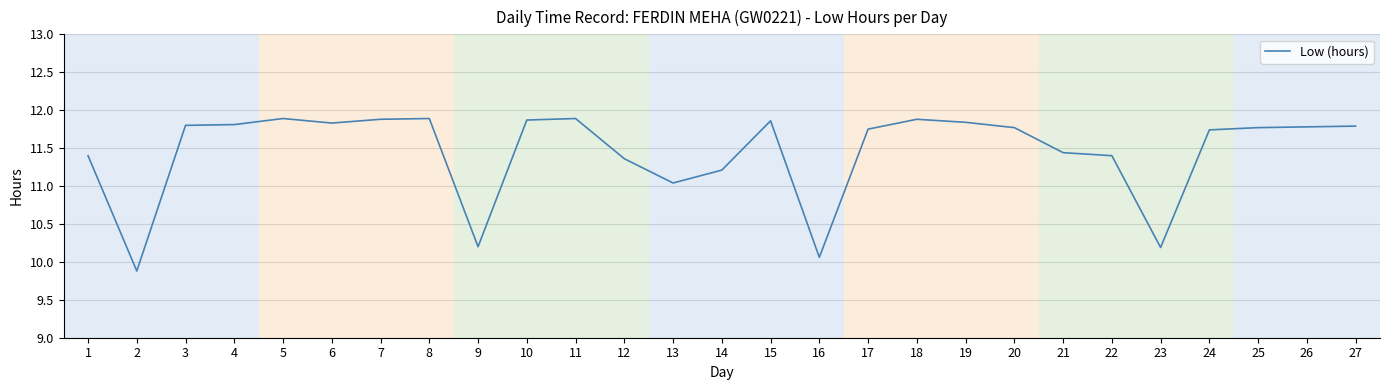

What is the smallest value displayed?

9.9